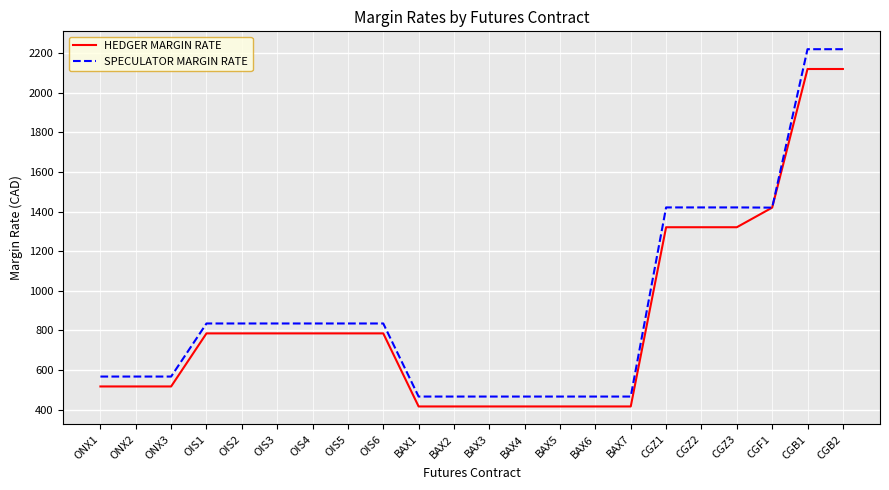

What position from the right is CGF1?

3